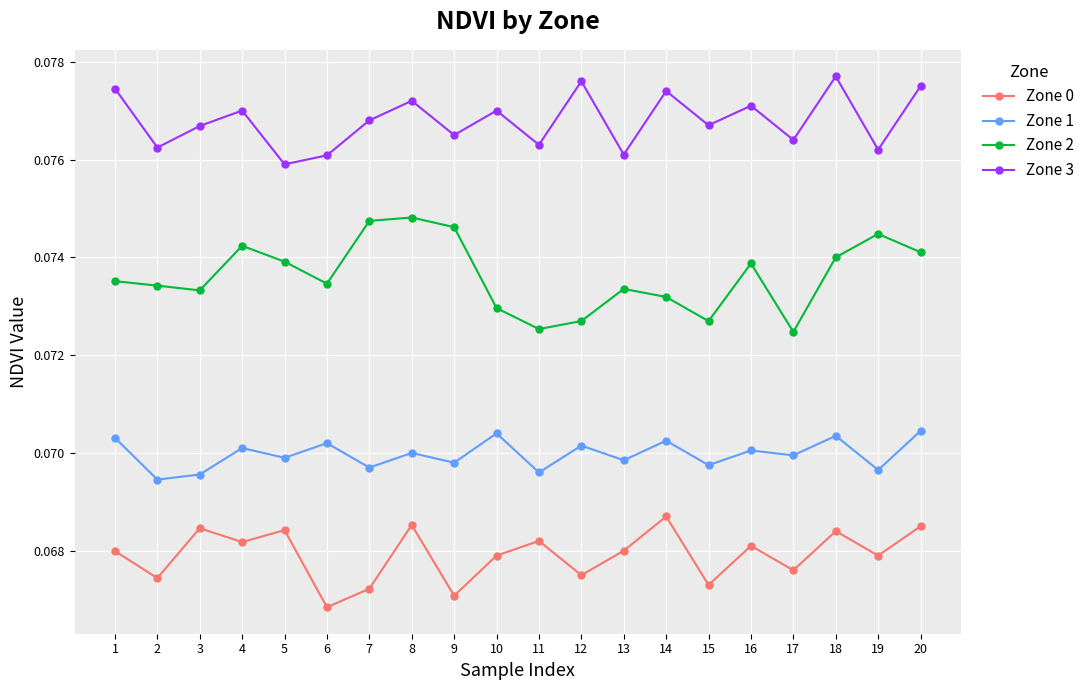

Is it true that Zone 2 equals 0.0 at 3?

False